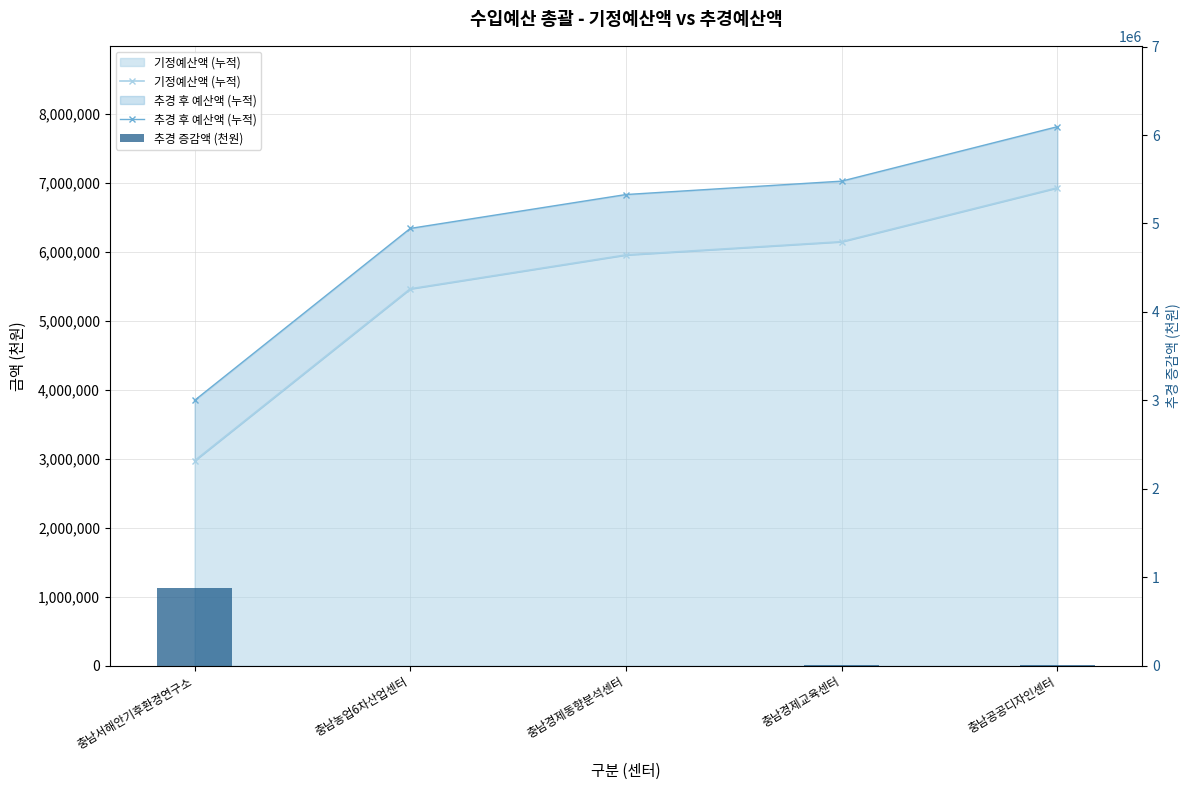

How many values in the 기정예산액 (누적) series are below 5958158?

2